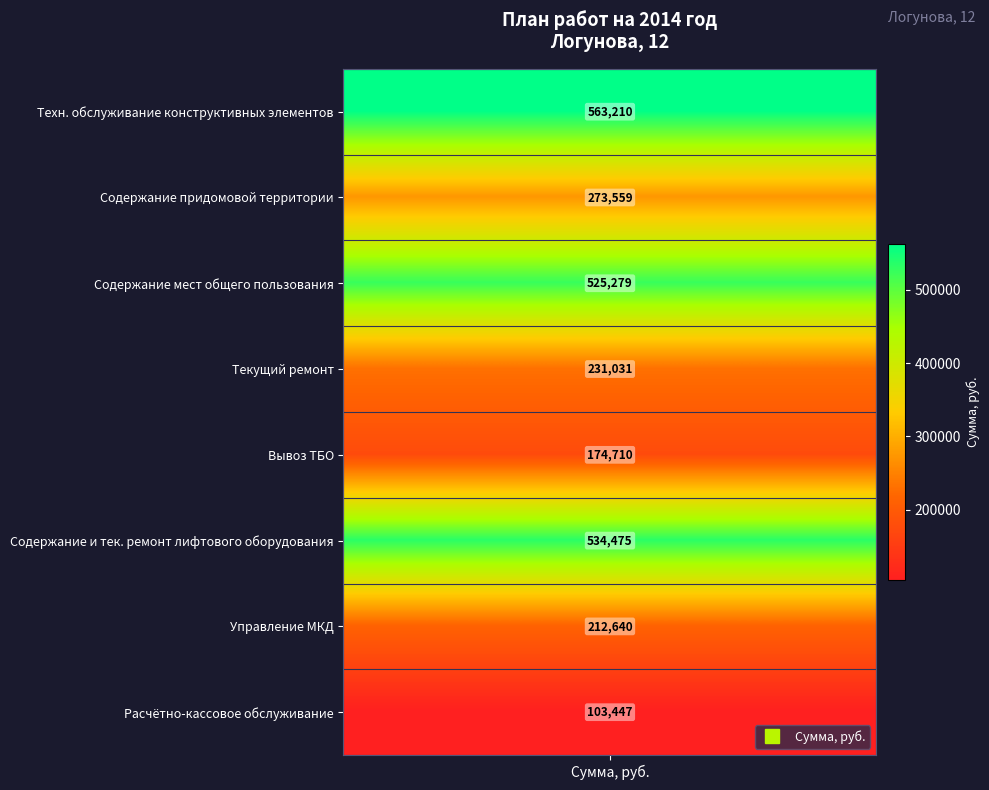

True or false: the data shows 212640.5 at Управление многоквартирным домом.

True